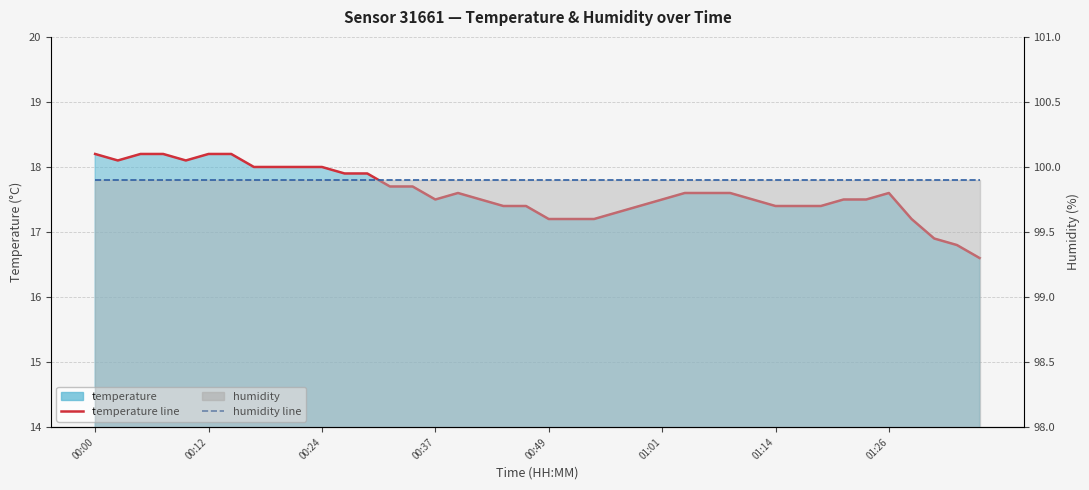

What is the value of the humidity line point at the 19th from the left?

99.9